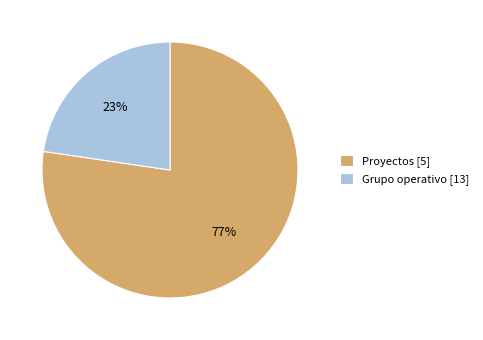

How many segments does this pie chart have?

2